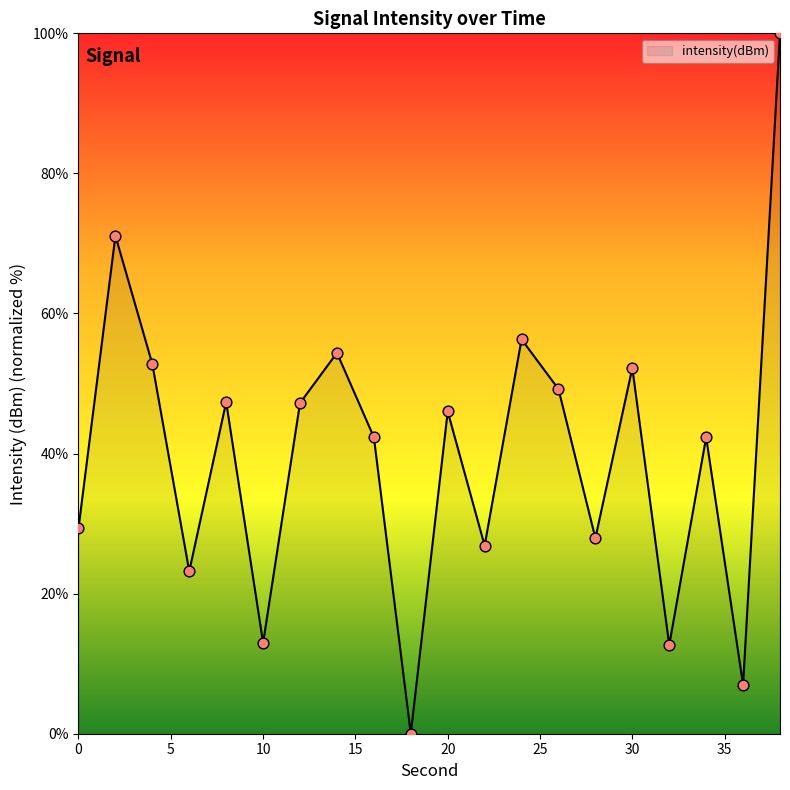

What is the greatest value displayed?

100.0